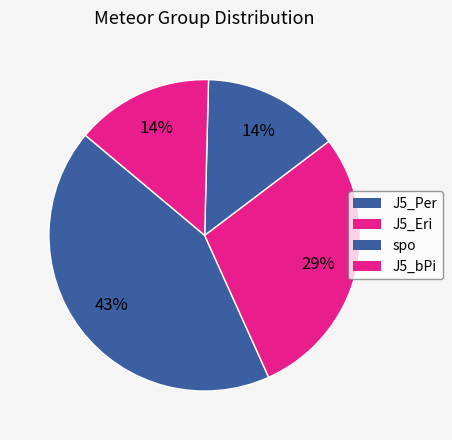

Is it true that J5_bPi is 14% of the pie?

True